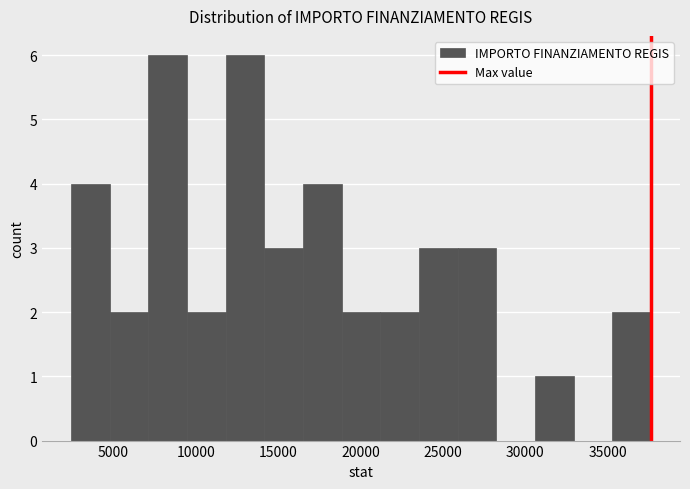

What is the height of the bar covering 21000 to 23500 on the x-axis? Neither the bar edges nor the heights are printed on the chart, so give them approximately, as read against the axes.

2